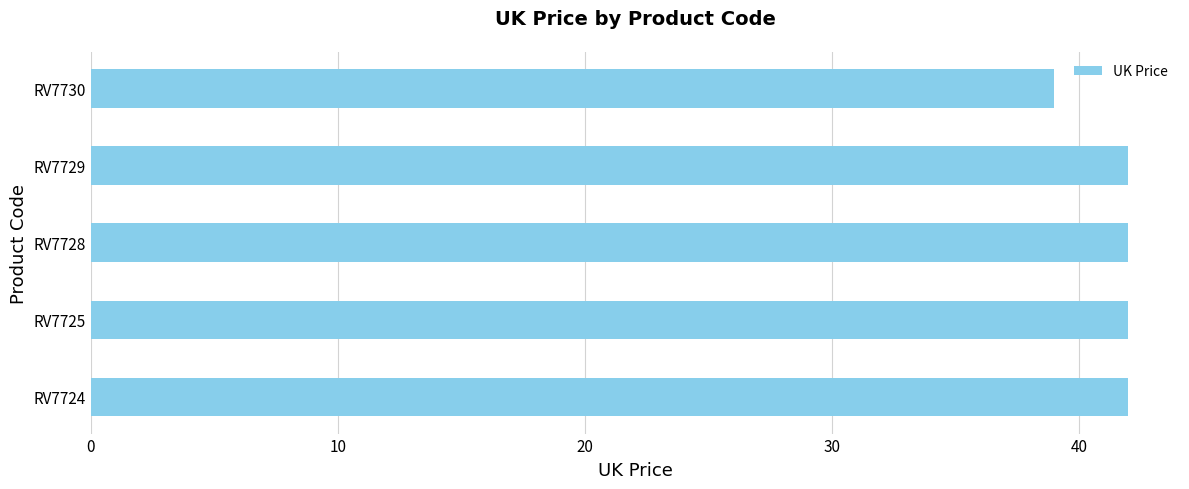

True or false: the data shows 24.5 at RV7730.

False